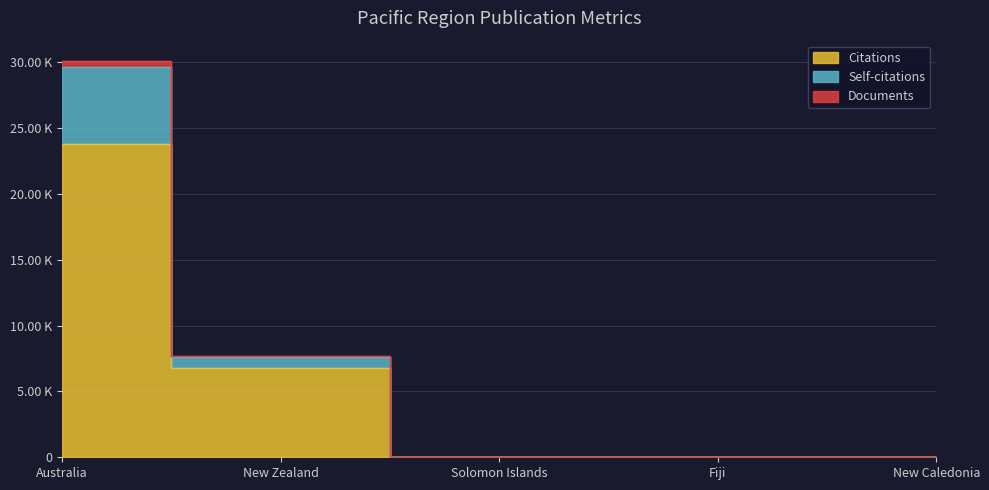

Reading right to left, what are all the values shown in this chart?

Citations: 5	14	31	6754	23834
Self-citations: 6	18	38	7731	30140
Documents: 5	17	36	7620	29615